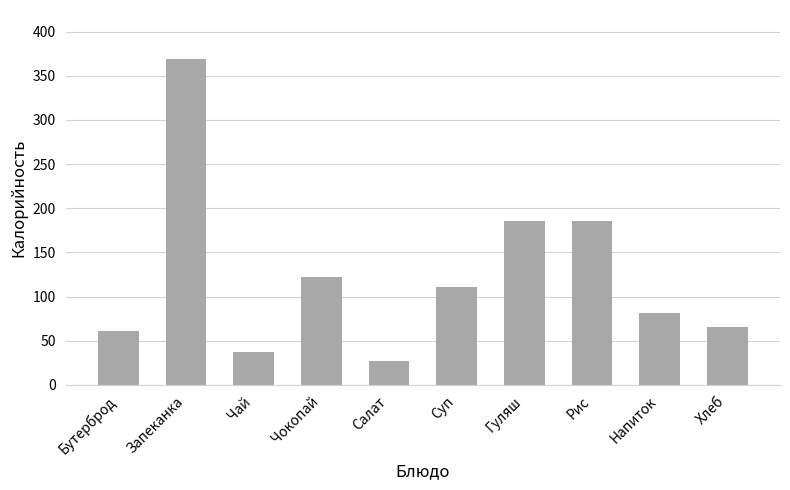

Reading right to left, list all the values displayed in this chart.

65	81	186	186	111	27	122	37	369	61